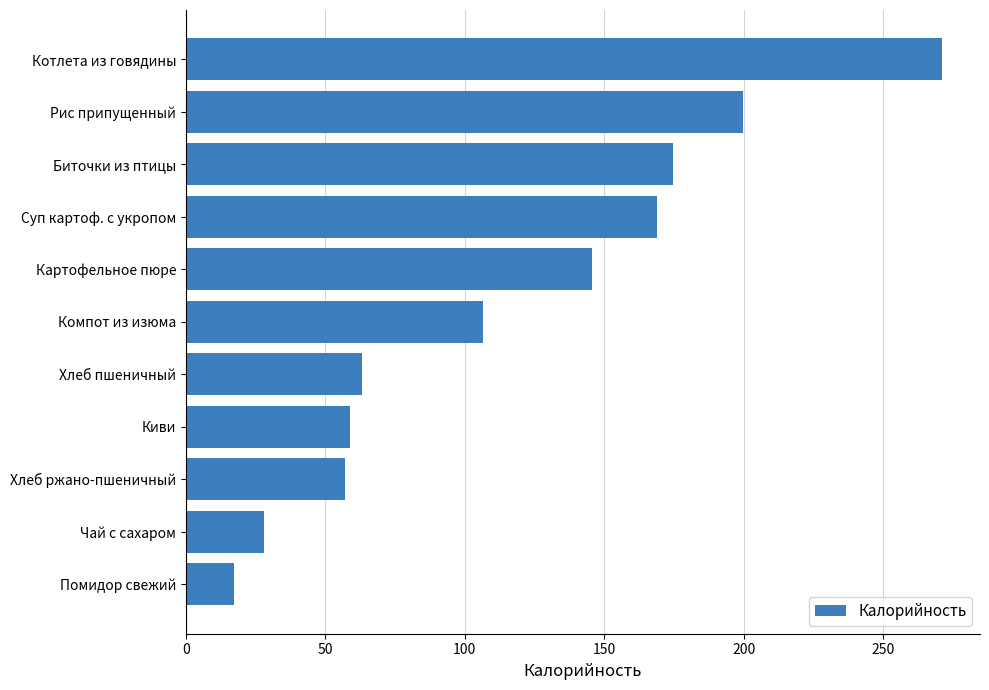

Where is the data nearest to the value 144?

Картофельное пюре